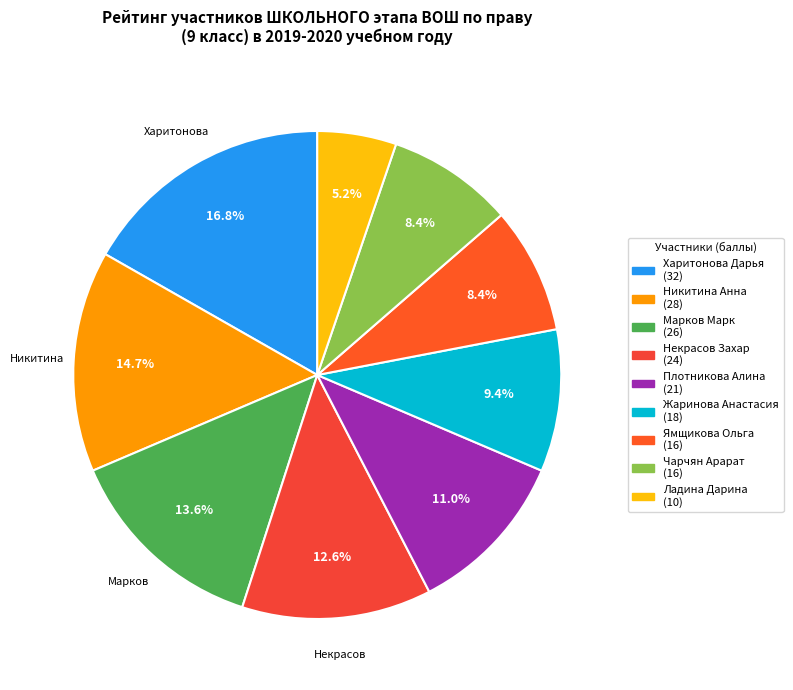

The Ладина Дарина slice represents 18% of the pie. True or false?

False